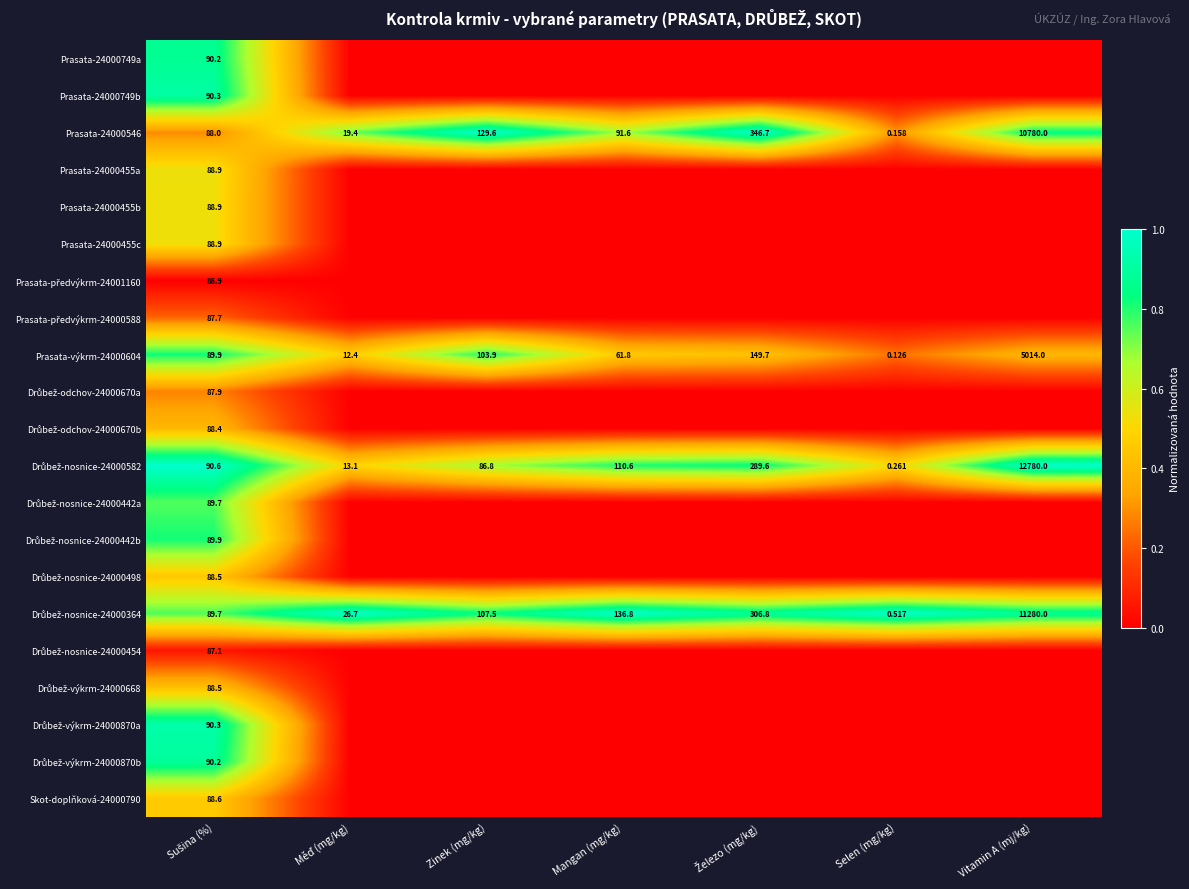

Which category has the lowest value in the Prasata-výkrm-24000604 series?

Selen (mg/kg)